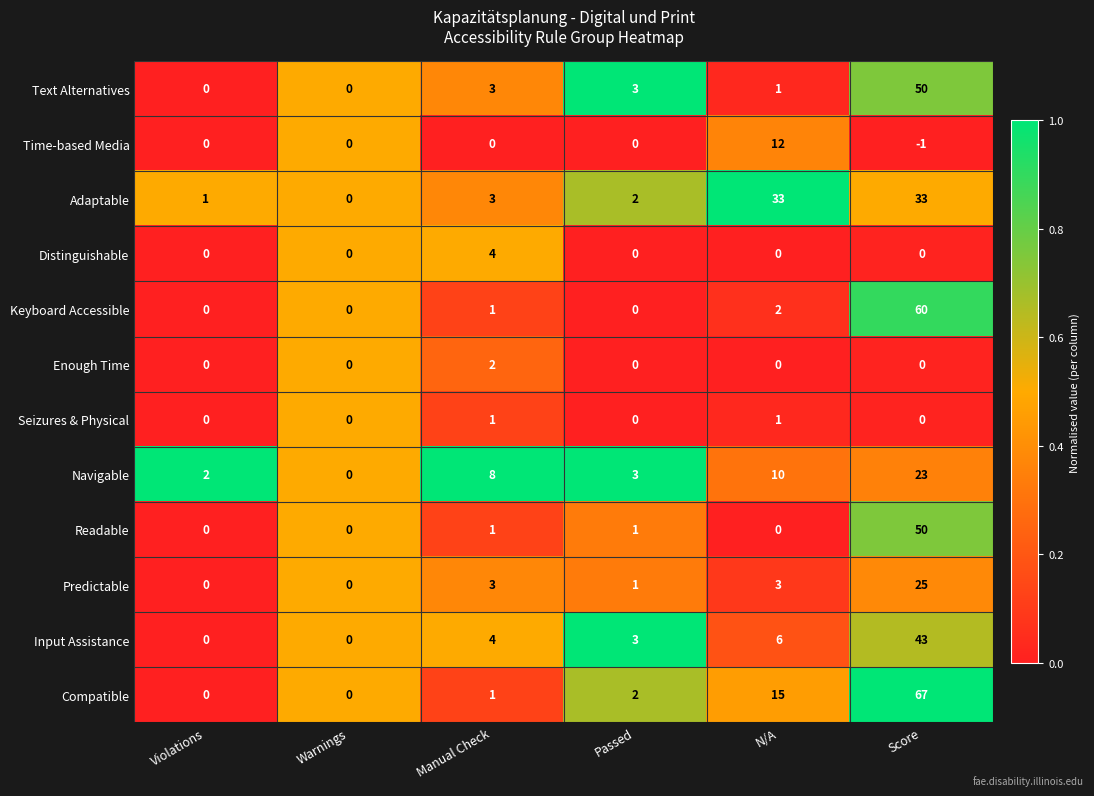

What is the sum of the Input Assistance values at Score and Warnings?

43